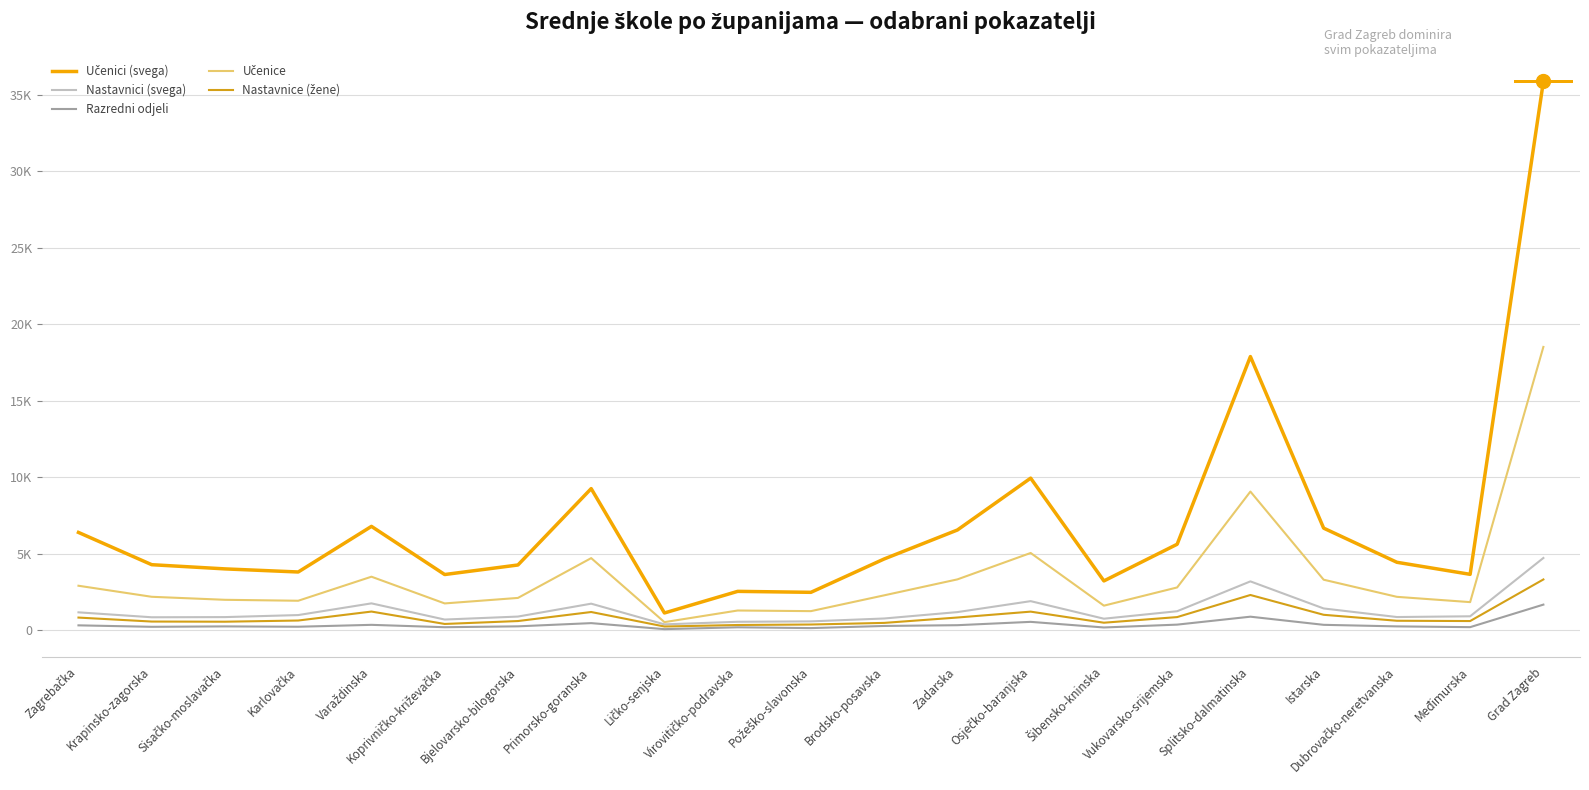

True or false: Učenici (svega) has more than 2 interior local peaks.

True